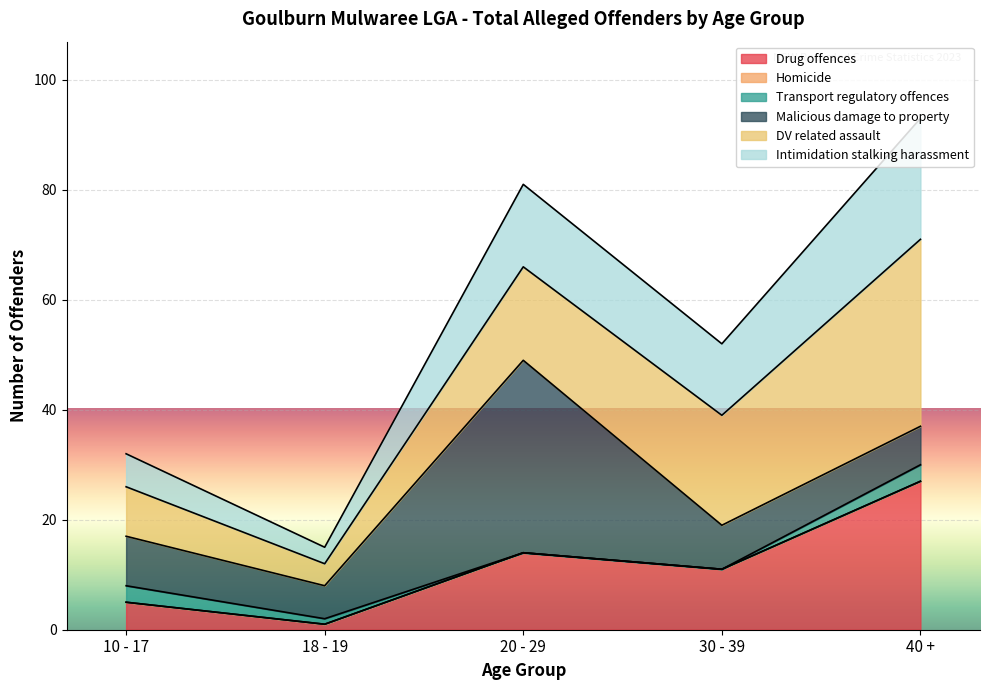

Is it true that Intimidation stalking harassment equals 89 at Total?

False